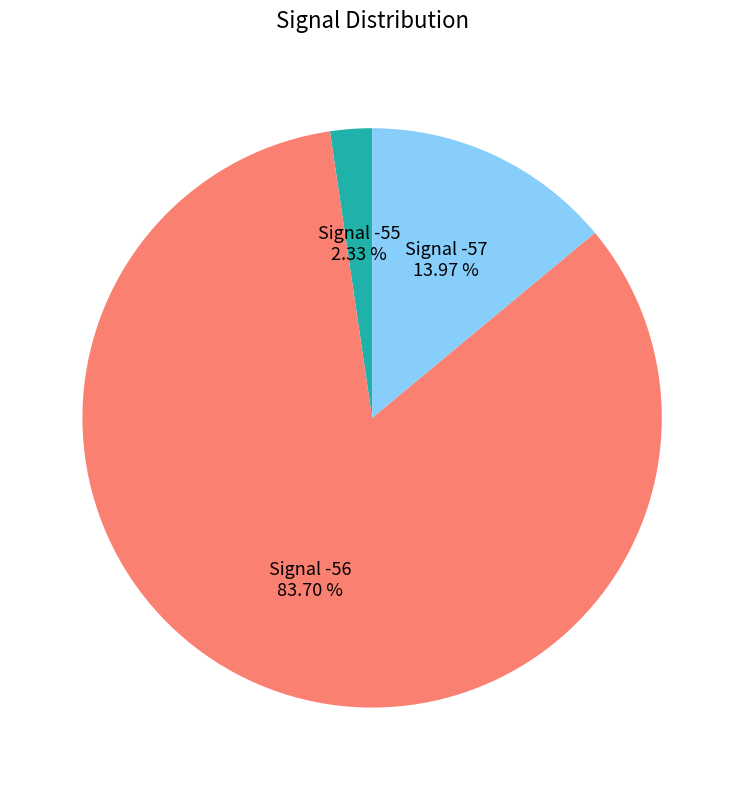

Does any single category account for the majority?

Yes